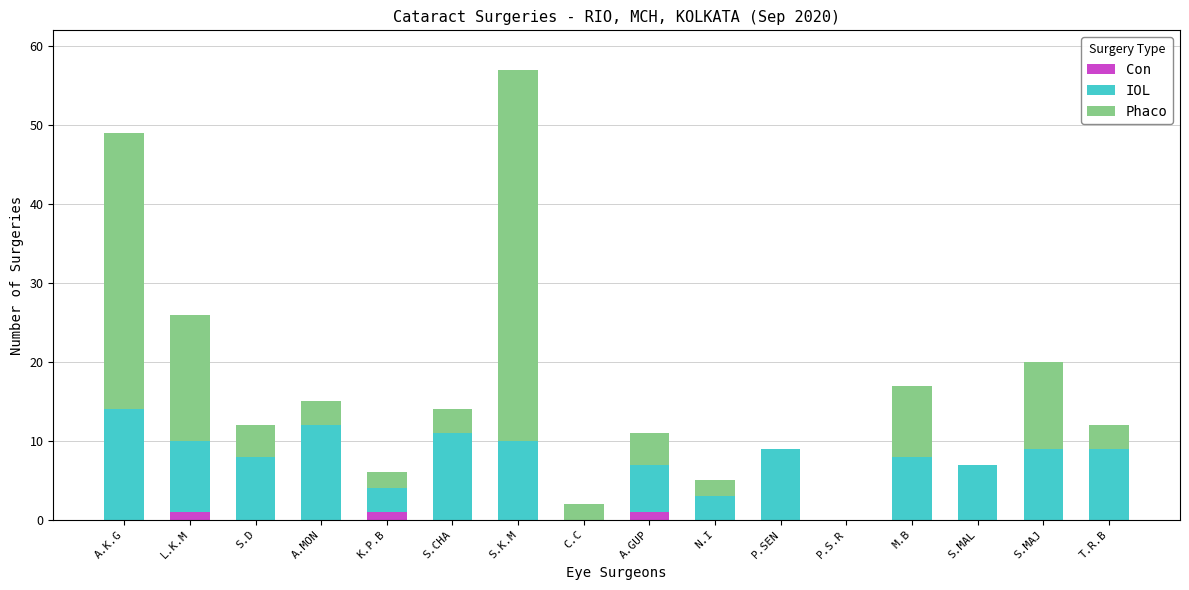

What is the total value across all series at S.MAL?

7